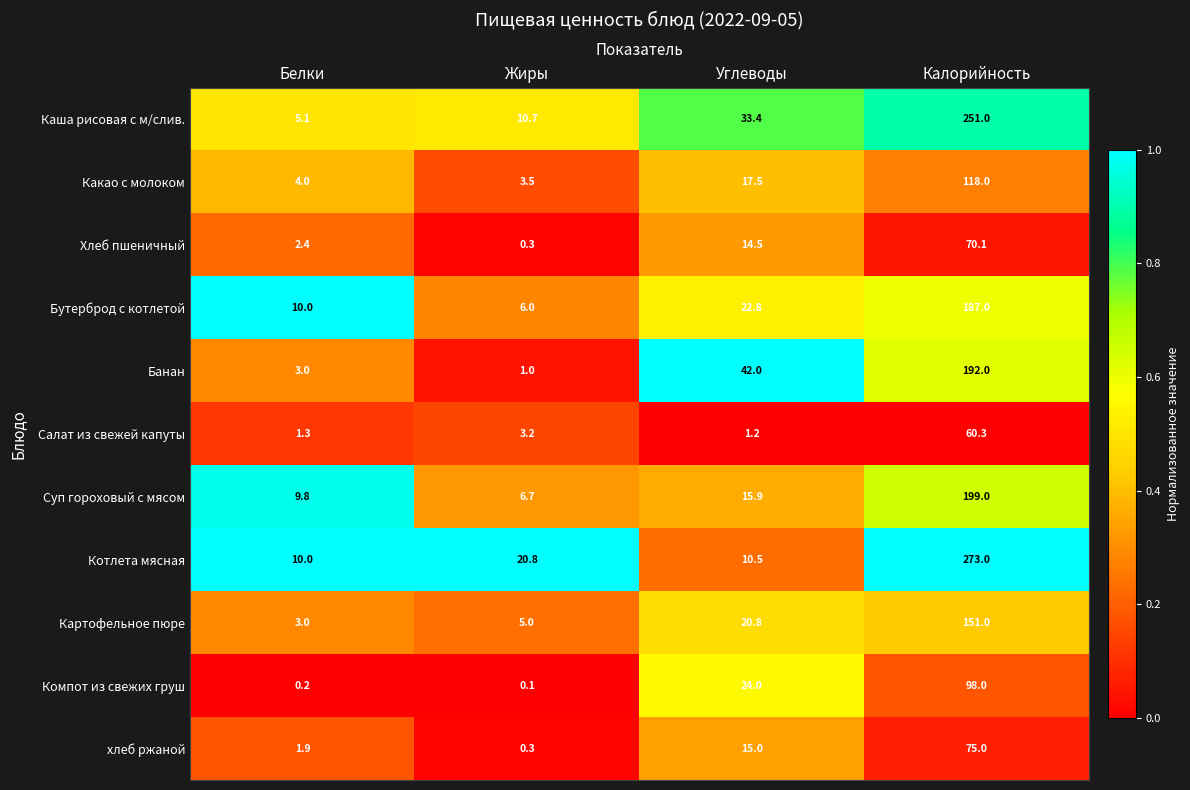

Rank the series by their maximum value, from lowest to highest.

Салат из свежей капуты, Хлеб пшеничный, хлеб ржаной, Компот из свежих груш, Какао с молоком, Картофельное пюре, Бутерброд с котлетой, Банан, Суп гороховый с мясом, Каша рисовая с м/слив., Котлета мясная